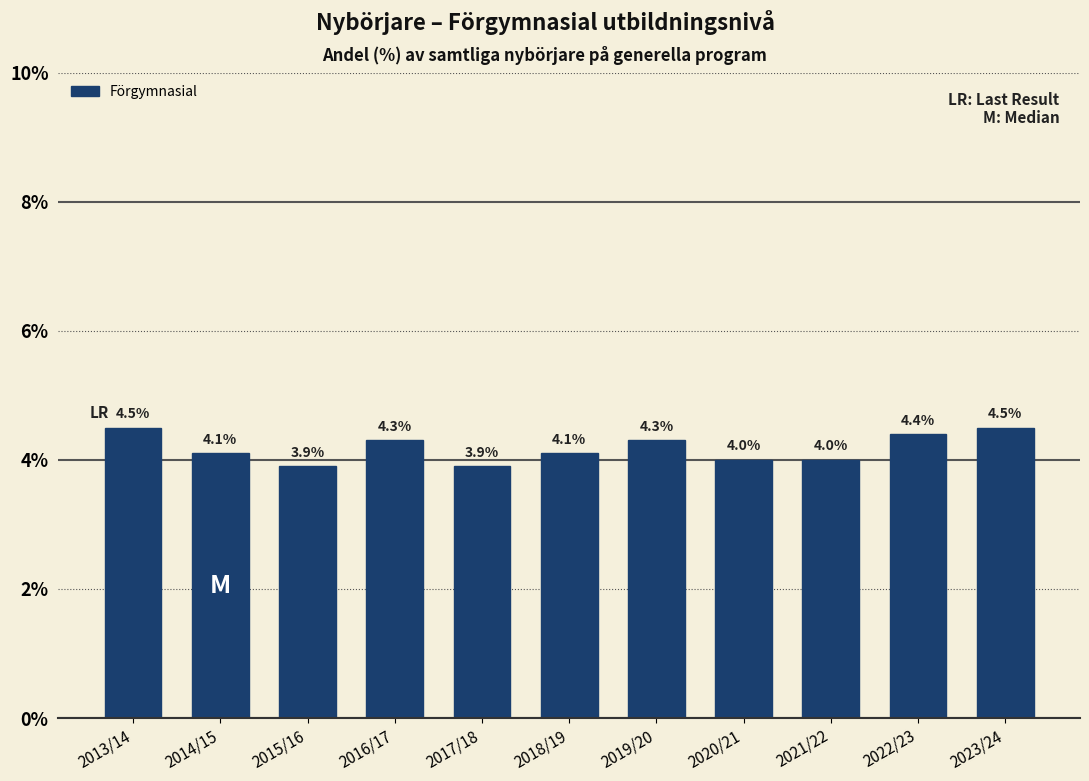

Reading left to right, list all the values displayed in this chart.

4.5	4.1	3.9	4.3	3.9	4.1	4.3	4.0	4.0	4.4	4.5